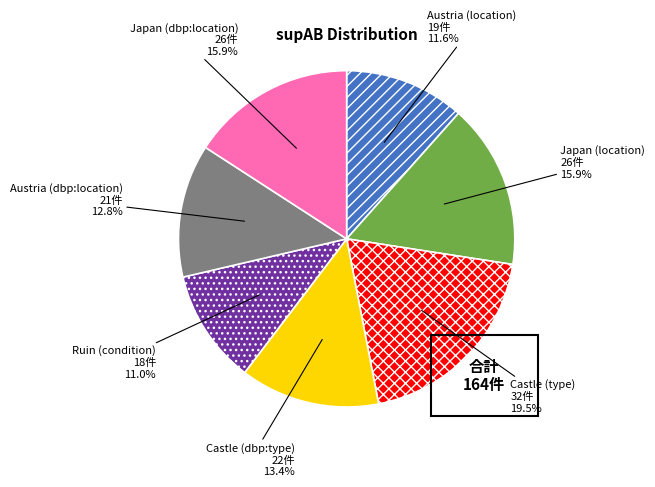

To the nearest percent, what percentage of the pie is Austria (dbp:location)?

13%